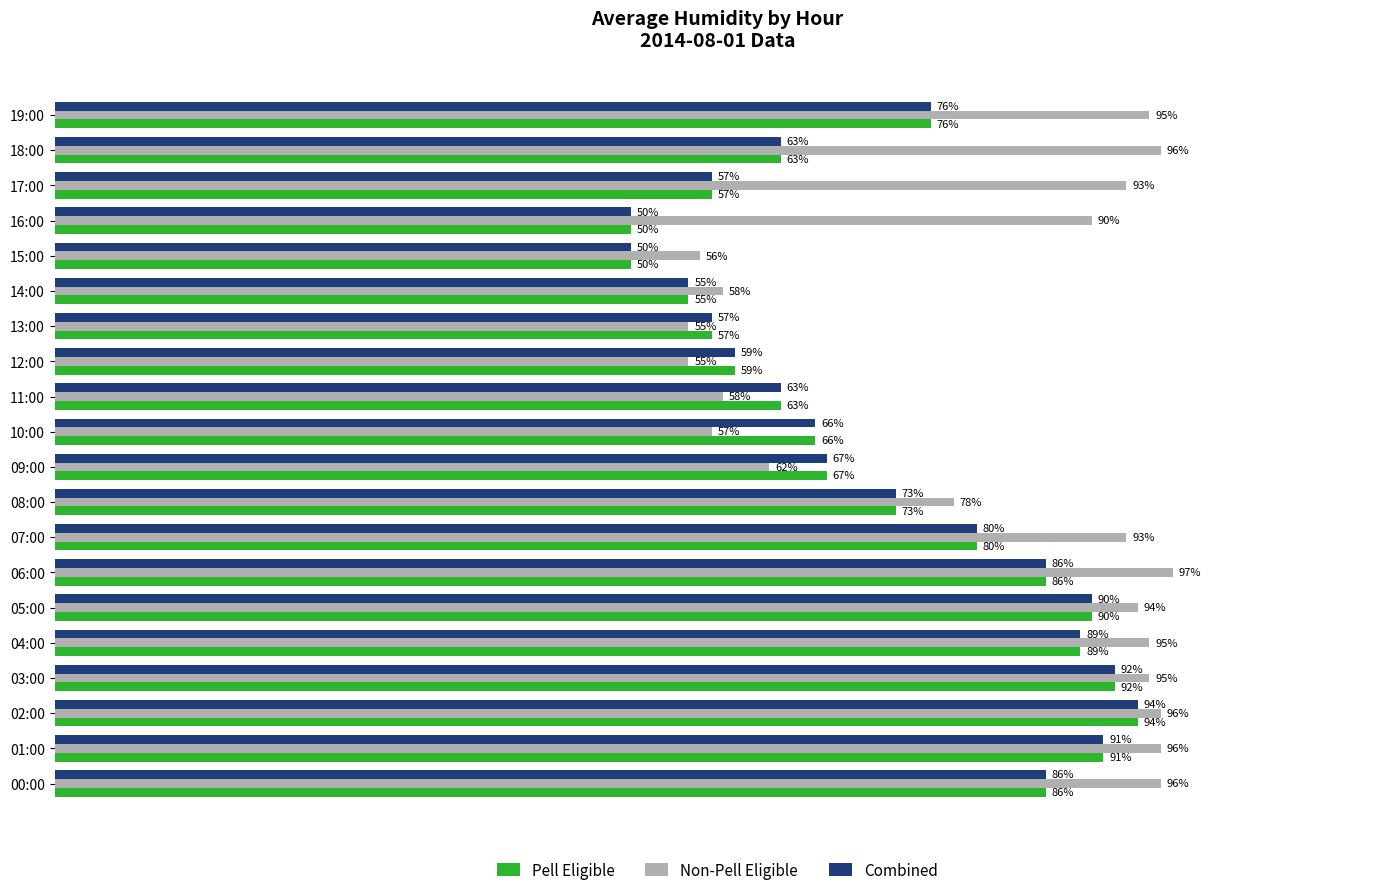

What are all the series names shown in the legend?

Pell Eligible, Non-Pell Eligible, Combined